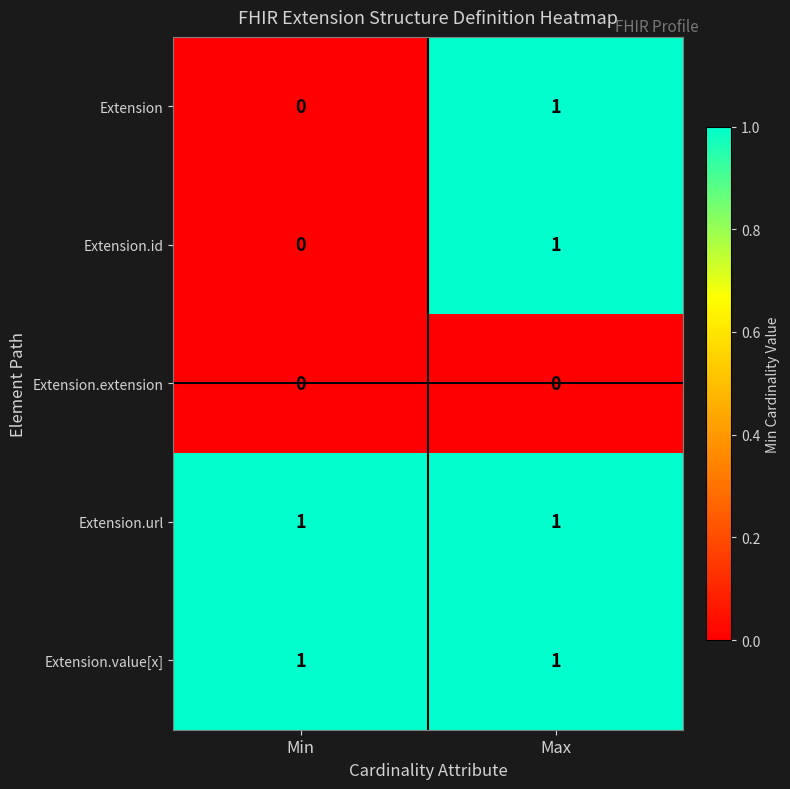

The Extension.id series shows 0 at Min. True or false?

True